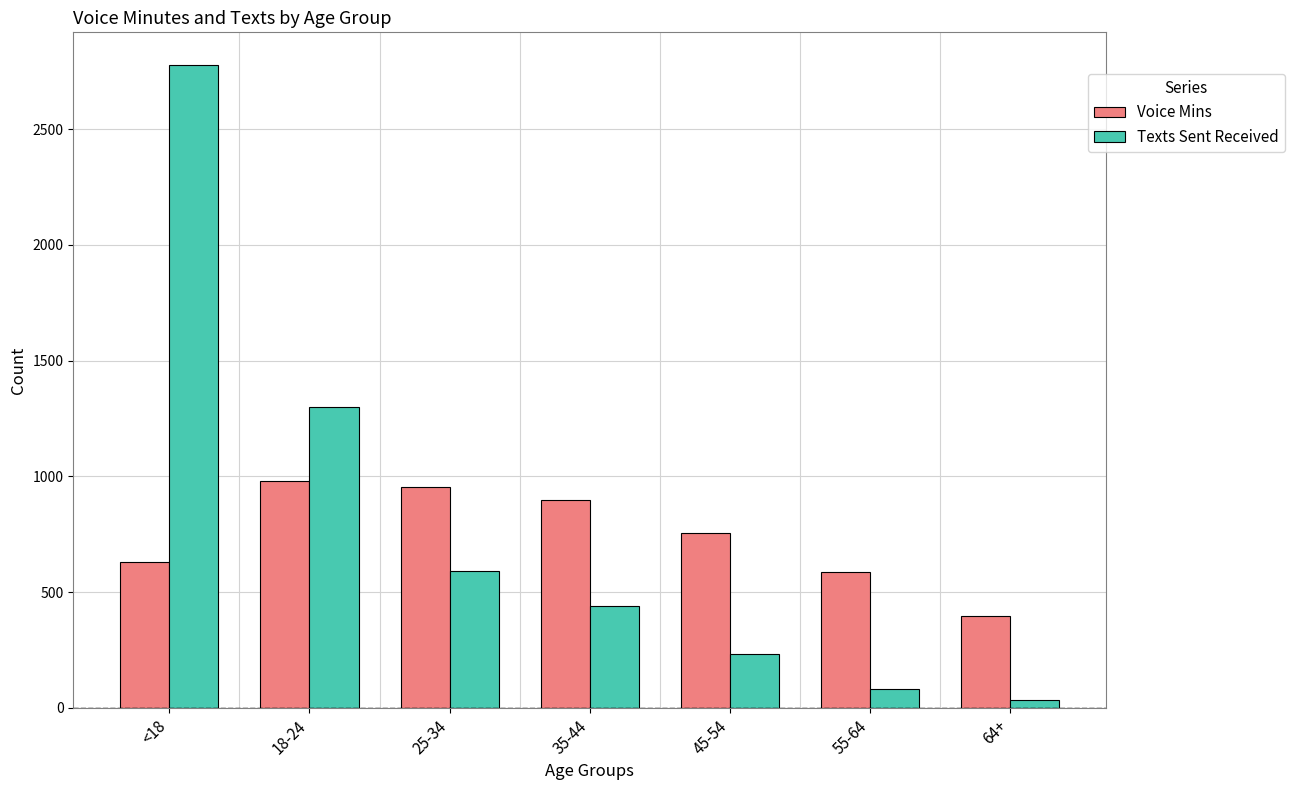

How many bars are there in total?

14